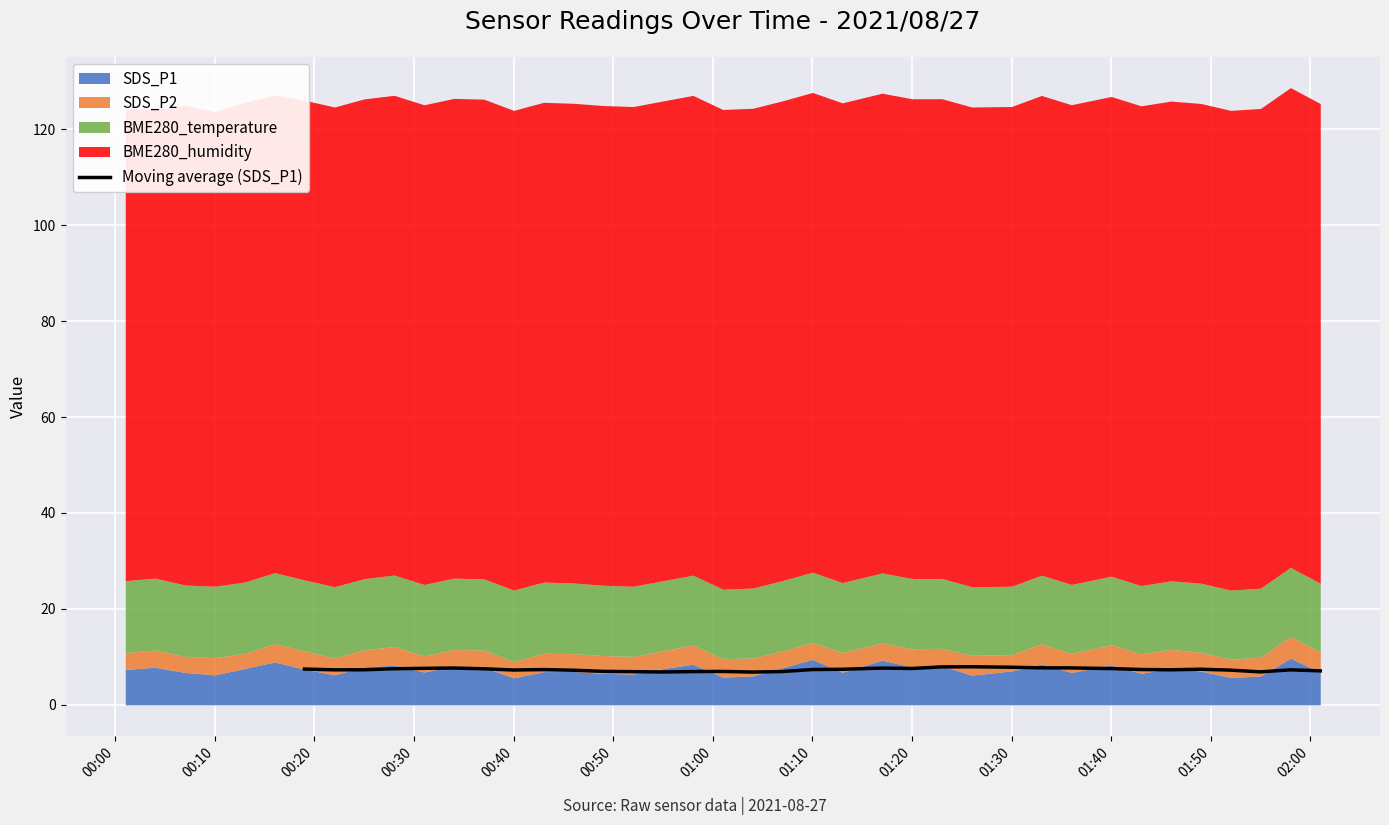

What is the average value?

7.4